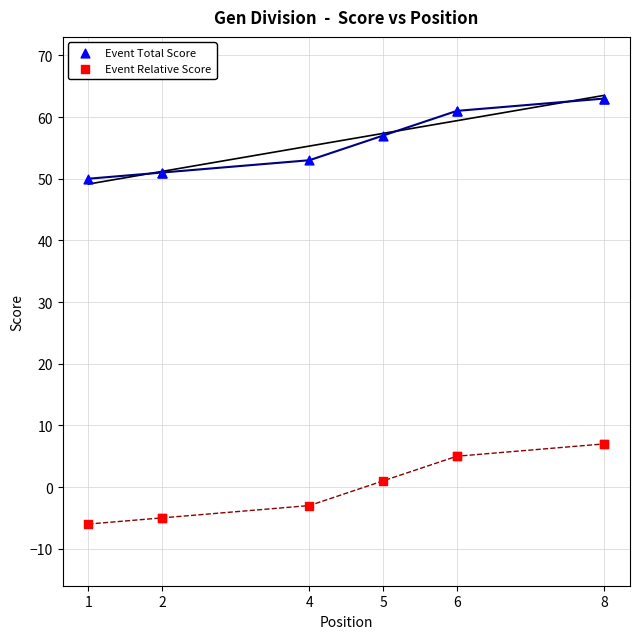

Which series contains the highest Y value?

Event Total Score